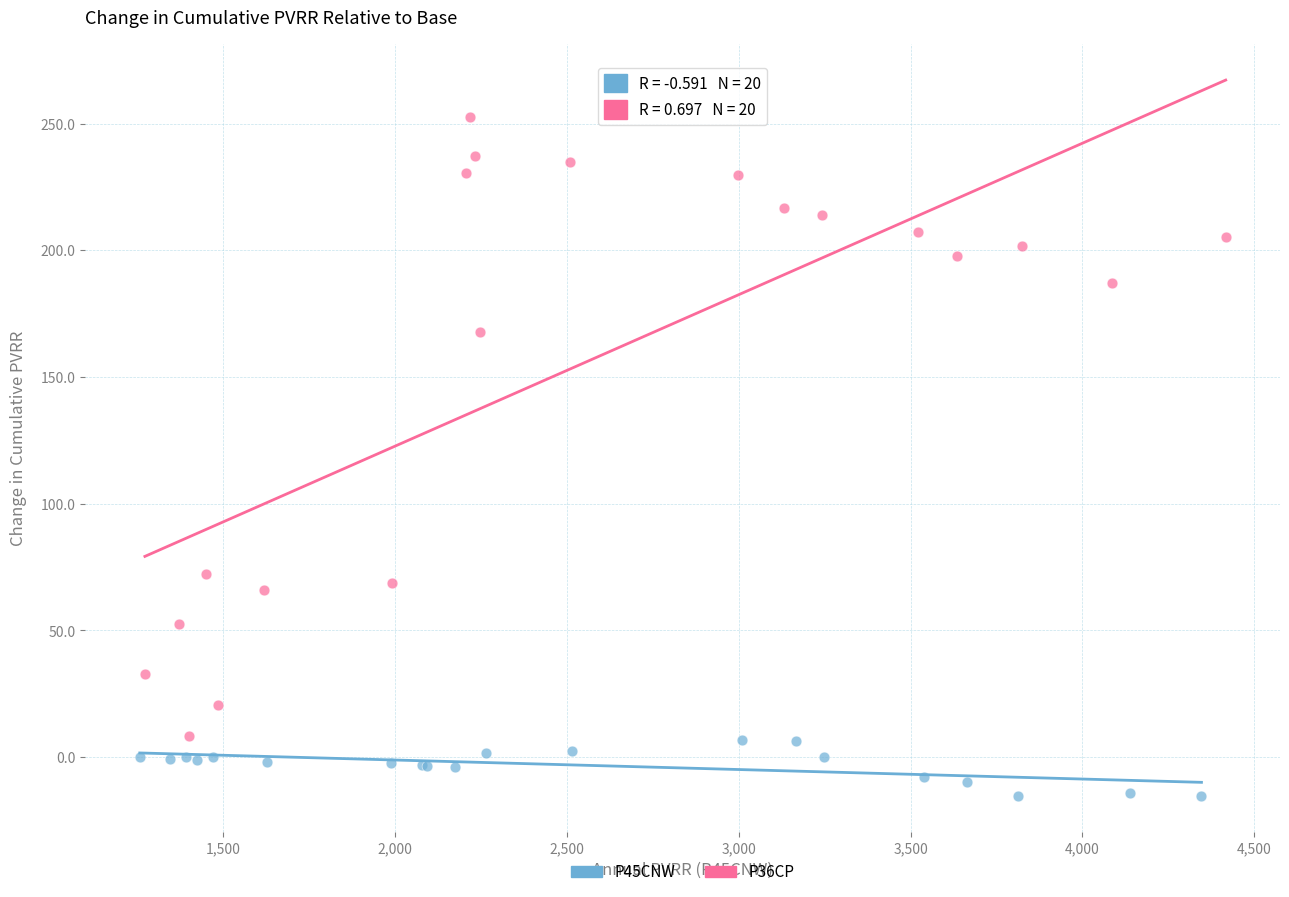

Which series contains the lowest Y value?

P45CNW